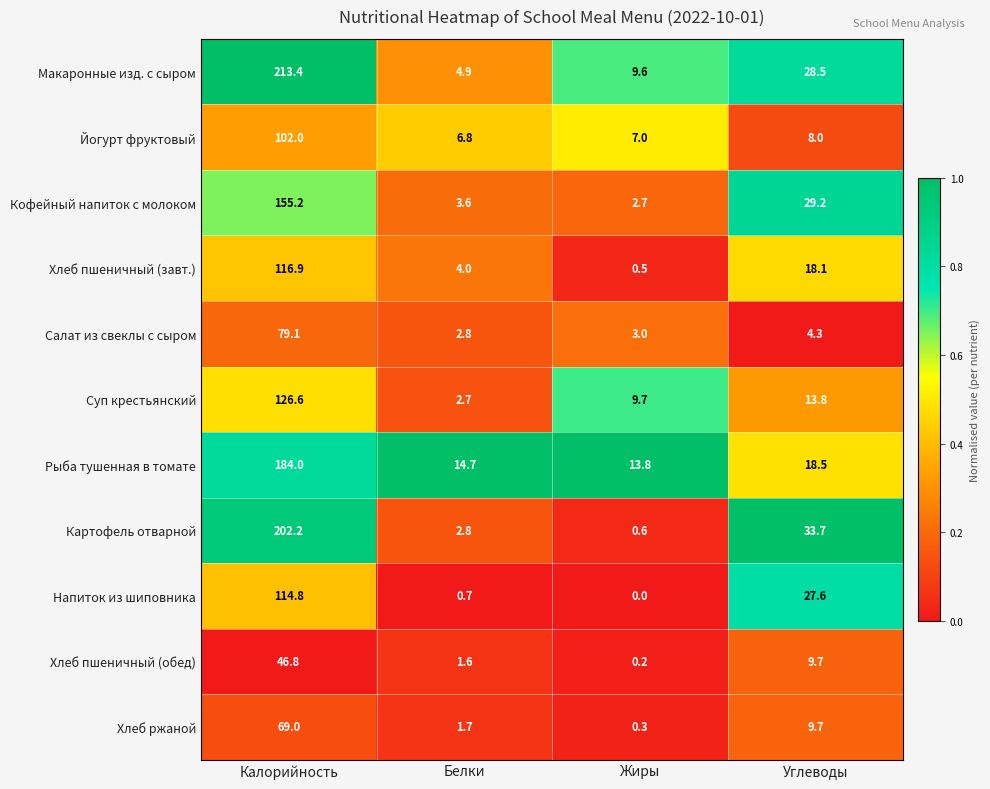

Rank the series by their maximum value, from lowest to highest.

Хлеб пшеничный (обед), Хлеб ржаной, Салат из свеклы с сыром, Йогурт фруктовый, Напиток из шиповника, Хлеб пшеничный (завт.), Суп крестьянский, Кофейный напиток с молоком, Рыба тушенная в томате, Картофель отварной, Макаронные изд. с сыром